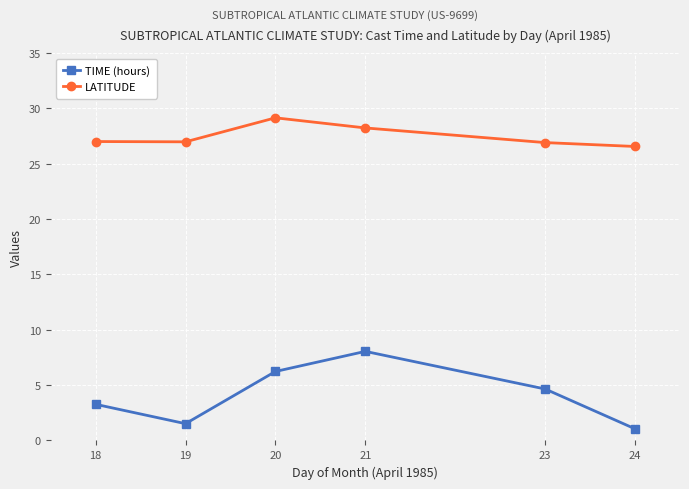

True or false: TIME (hours) and LATITUDE intersect in this chart.

False